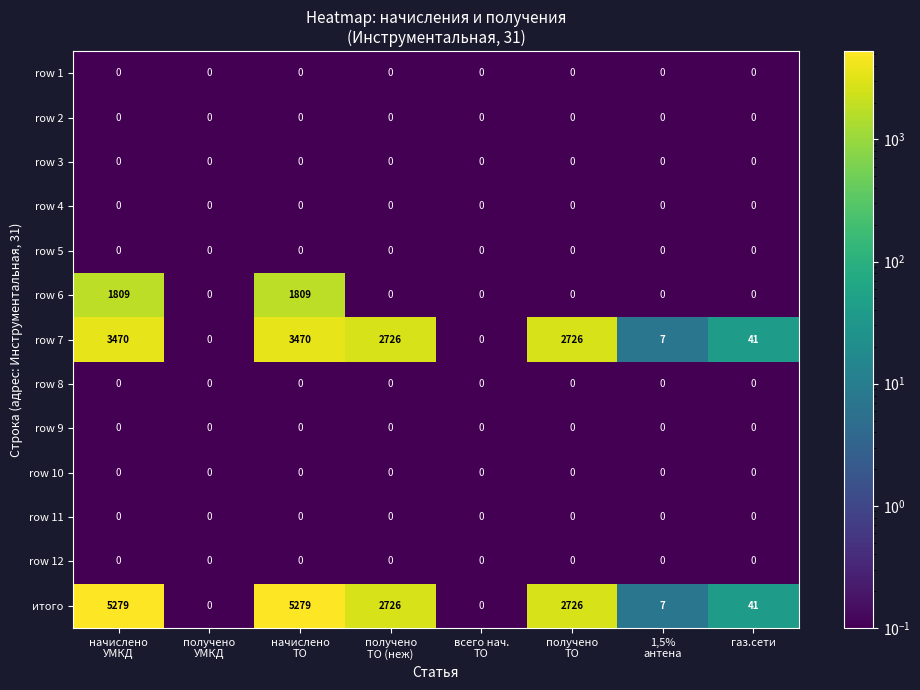

What is the minimum value shown in the chart?

0